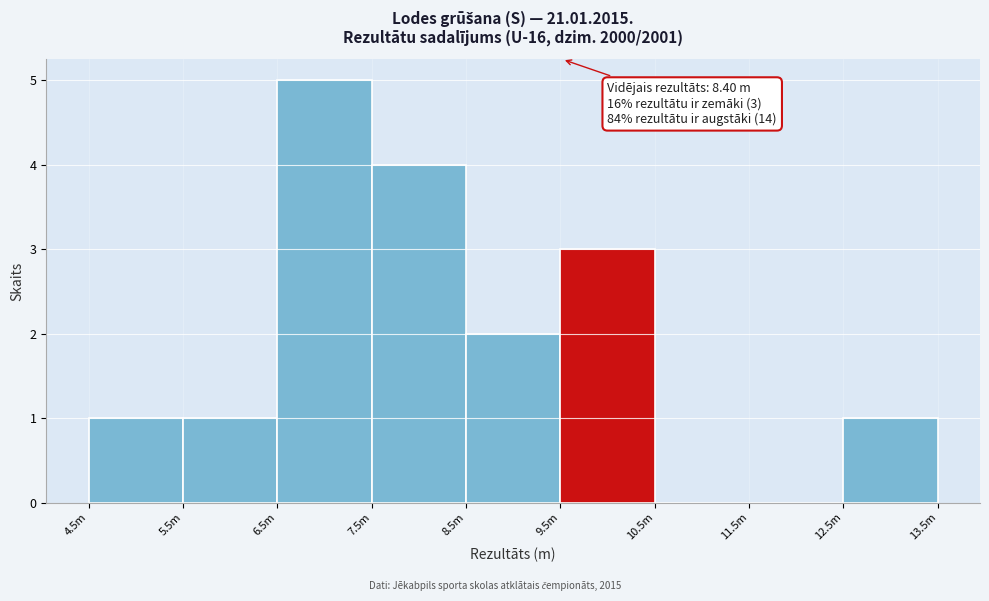

Reading left to right, list all the values displayed in this chart.

4.5m=1	5.5m=1	6.5m=5	7.5m=4	8.5m=2	9.5m=3	10.5m=0	11.5m=0	12.5m=1